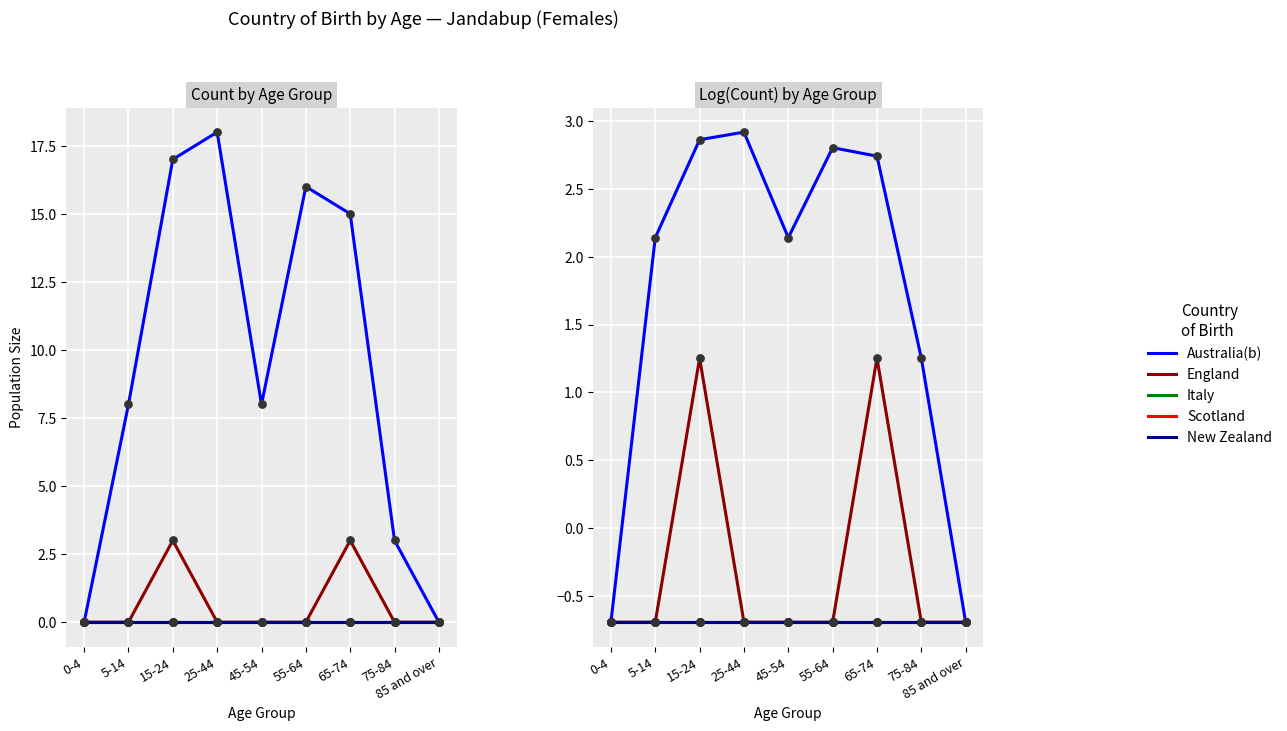

Which series has the largest Y range (max minus min)?

Australia(b)